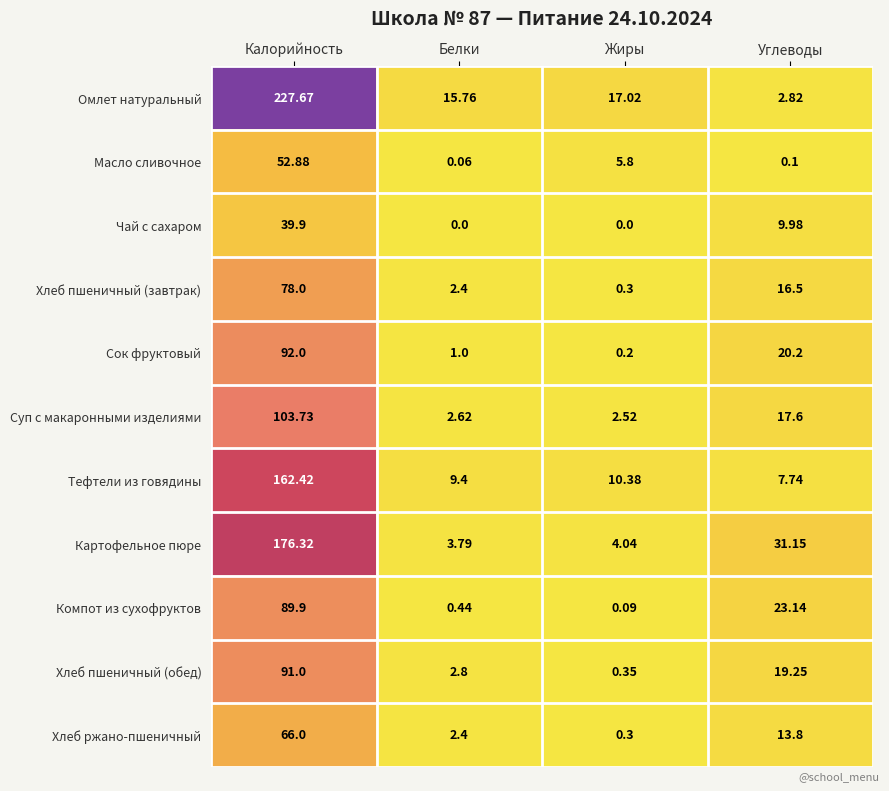

Which category has the highest value in the Хлеб пшеничный (обед) series?

Калорийность